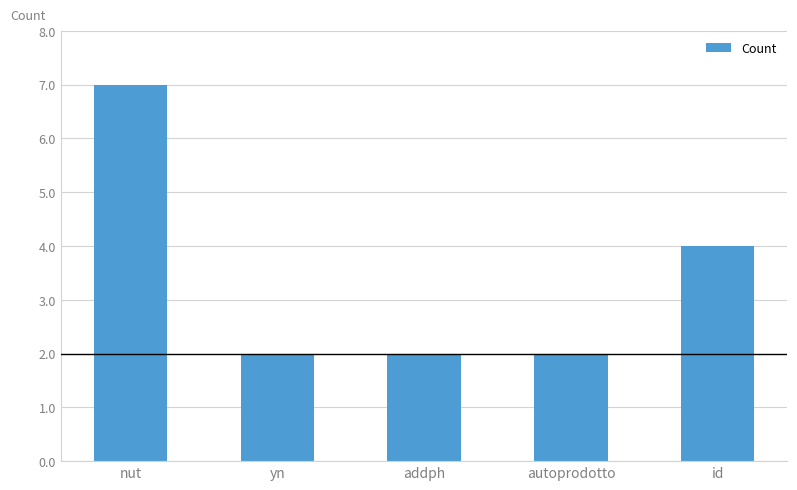

Is it true that the value at yn is 3?

False